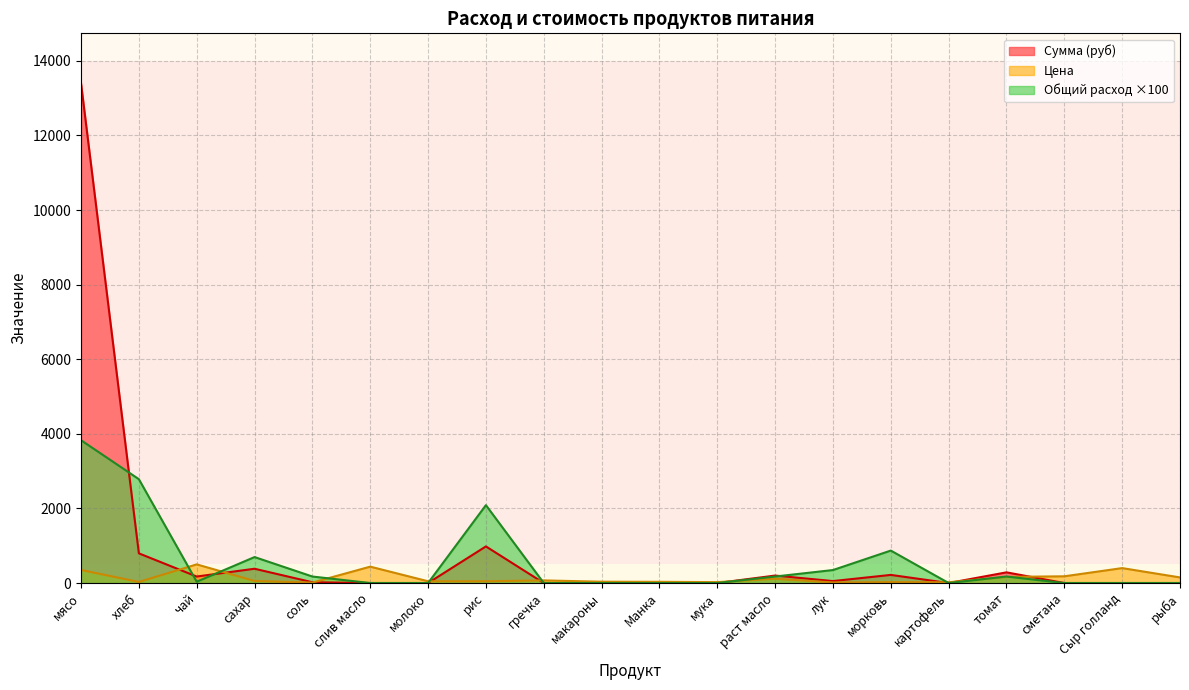

Reading left to right, extract all data points from this chart.

Сумма (руб): 13398.0	795.4	174.0	382.8	20.9	0.0	0.0	981.4	0.0	0.0	0.0	0.0	200.1	52.2	217.5	0.0	285.9	0.0	0.0	0.0
Цена: 350.0	28.6	500.0	55.0	12.0	438.9	47.0	47.0	70.0	35.0	32.0	24.0	115.0	15.0	25.0	20.0	164.3	180.0	400.0	150.0
Общий расход: 3828.0	2784.0	34.8	696.0	174.0	0.0	0.0	2088.0	0.0	0.0	0.0	0.0	174.0	348.0	870.0	0.0	174.0	0.0	0.0	0.0